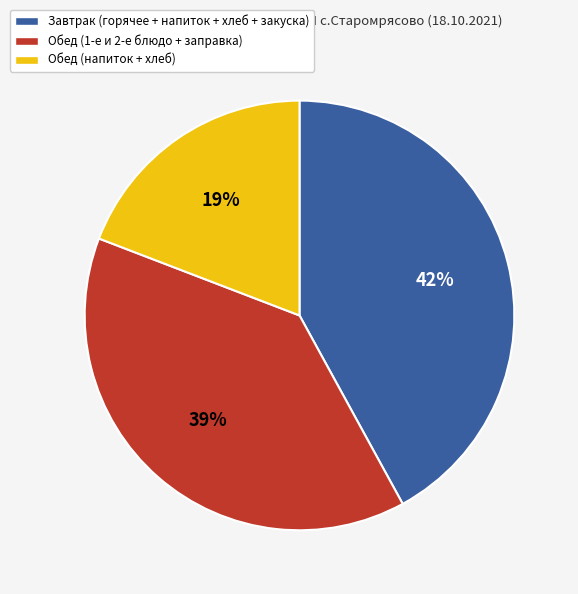

Does any single category account for the majority?

No